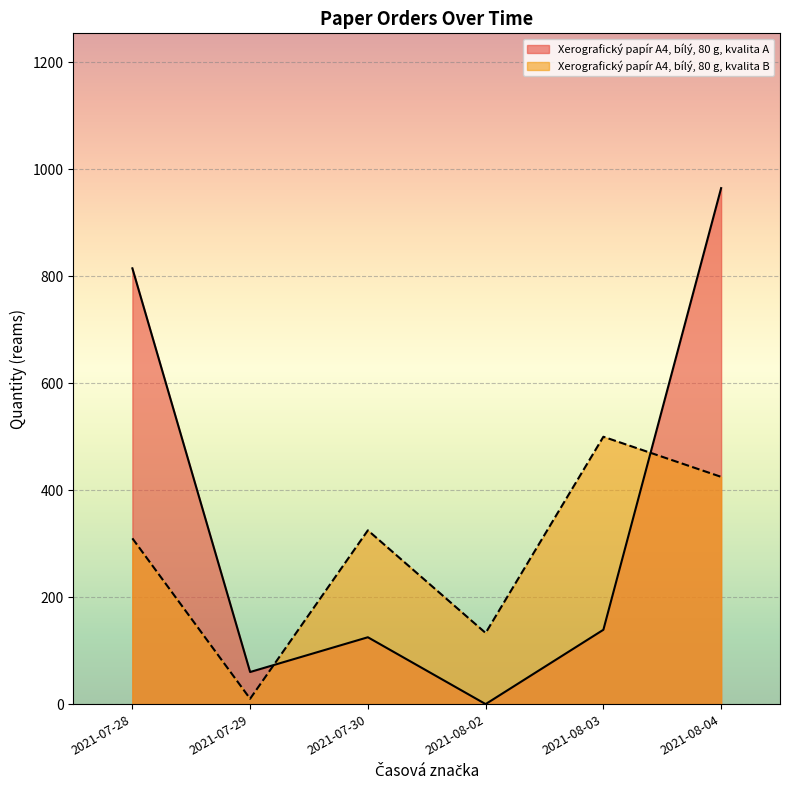

What is the difference between the maximum and minimum values in the Xerografický papír A4, bílý, 80 g, kvalita B series?

490